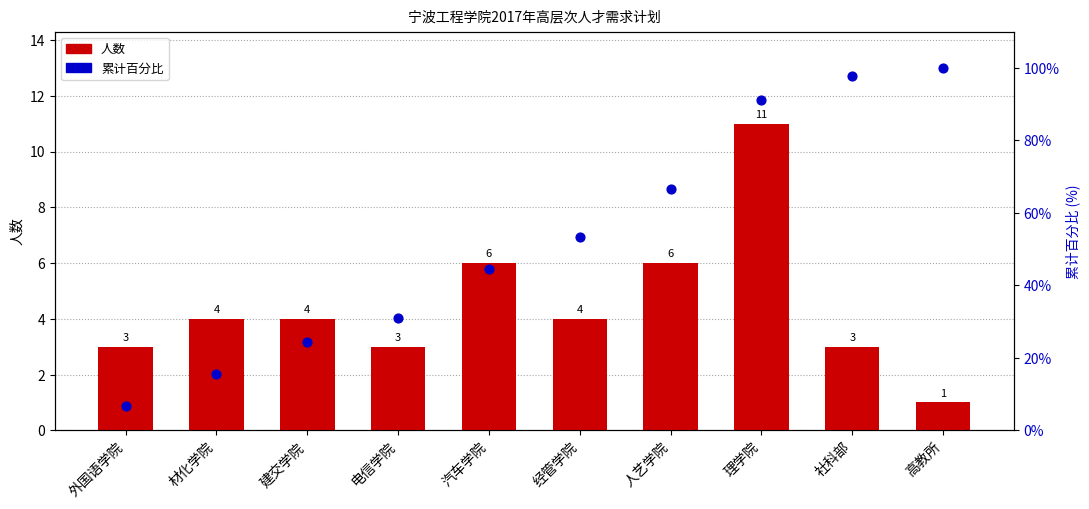

What is the total value across all series at 经管学院?

57.3